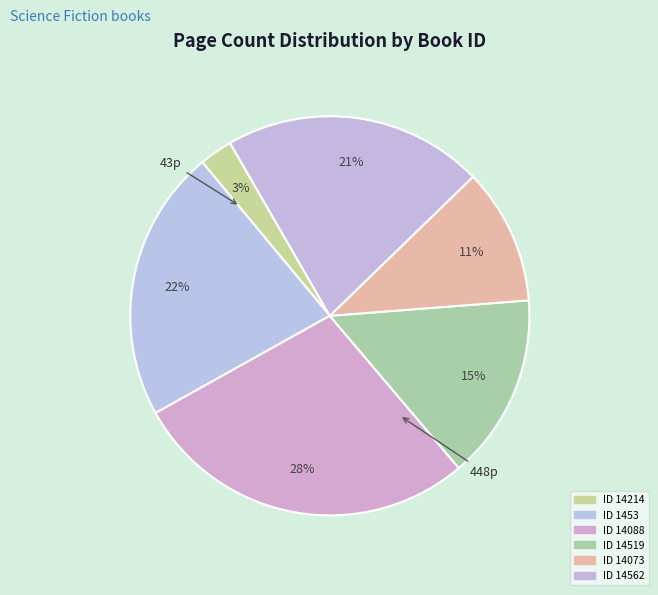

Count the number of slices in the pie.

6